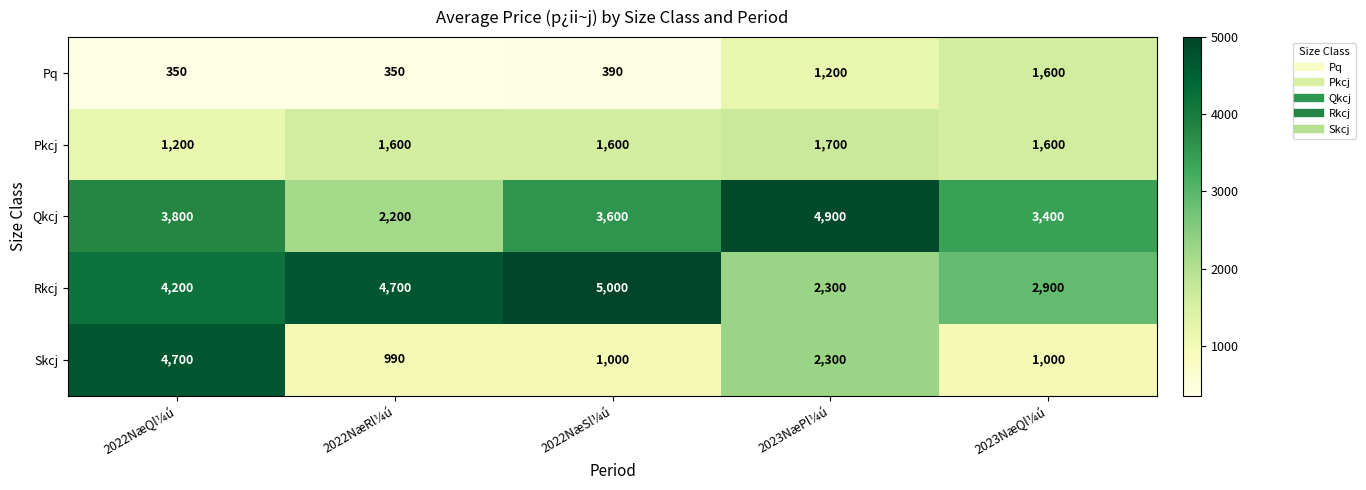

Which category has the highest value in the Qkcj series?

2023NæPl¼ú